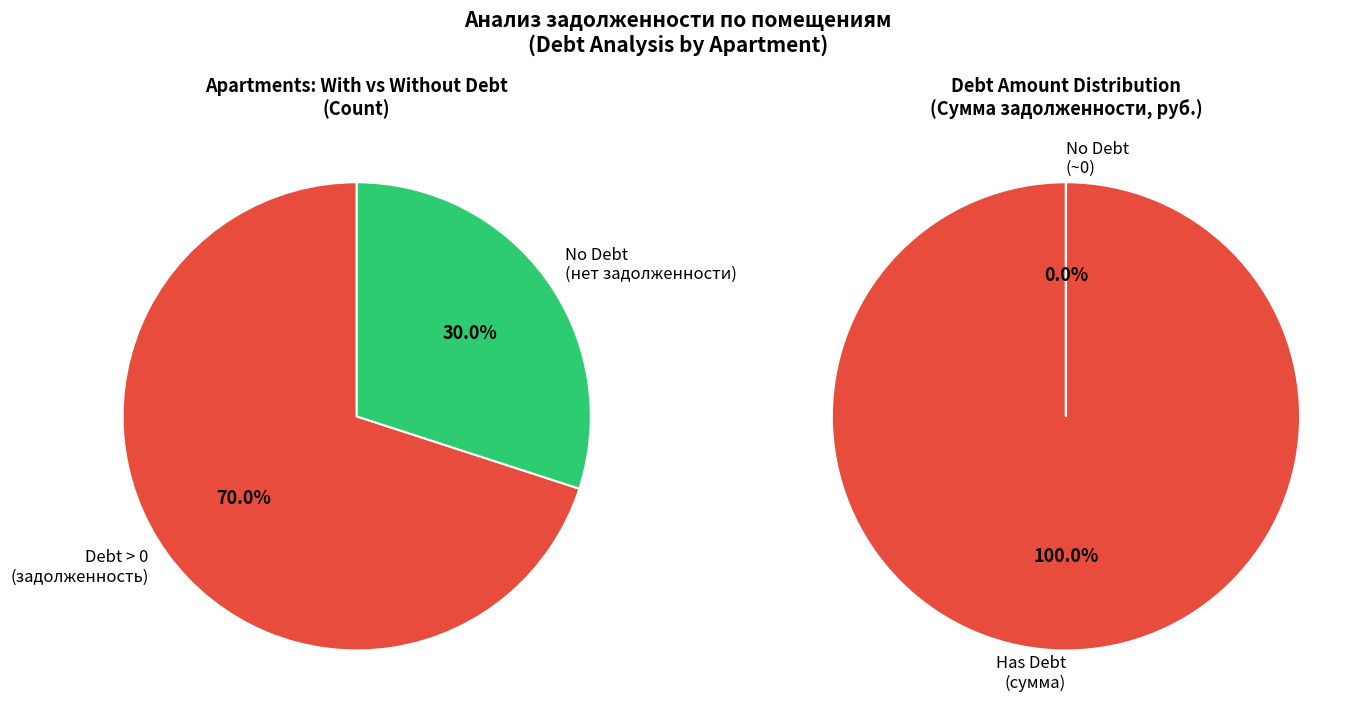

The 19 slice represents 28% of the pie. True or false?

False